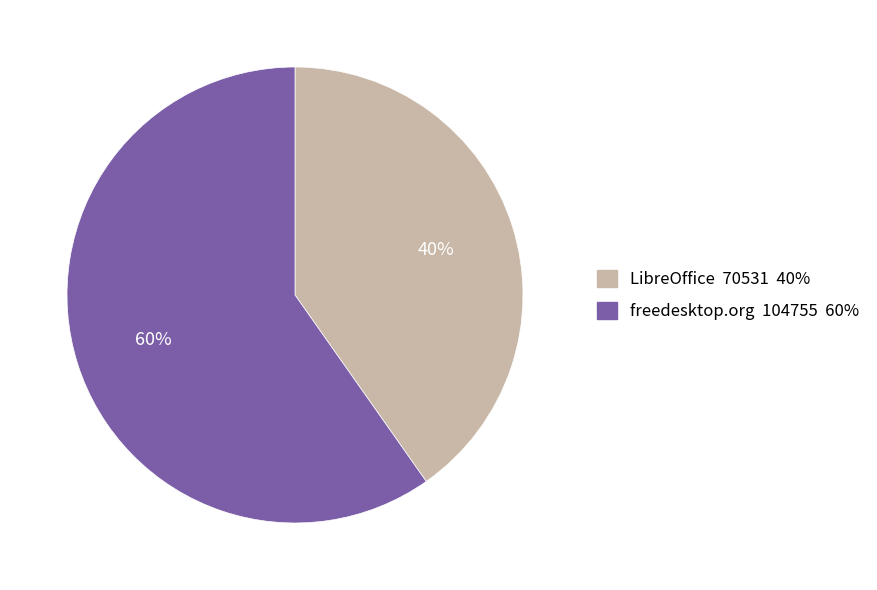

Which slice is the largest?

freedesktop.org